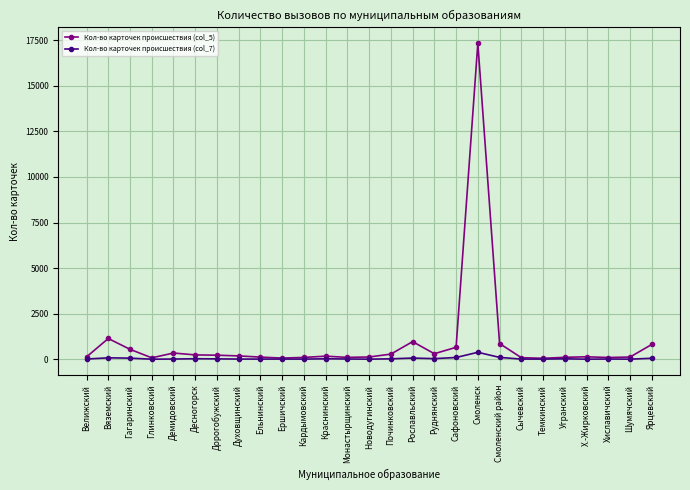

How many data points does each series have?

27